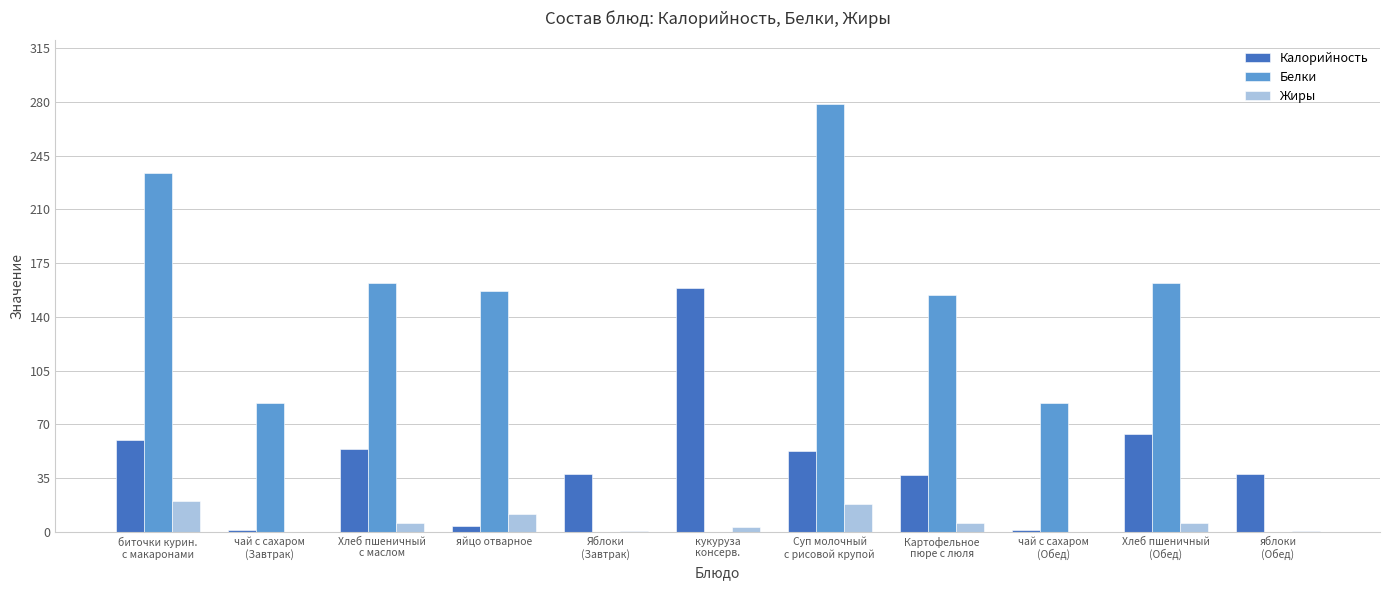

Which series has the largest total across all categories?

Белки